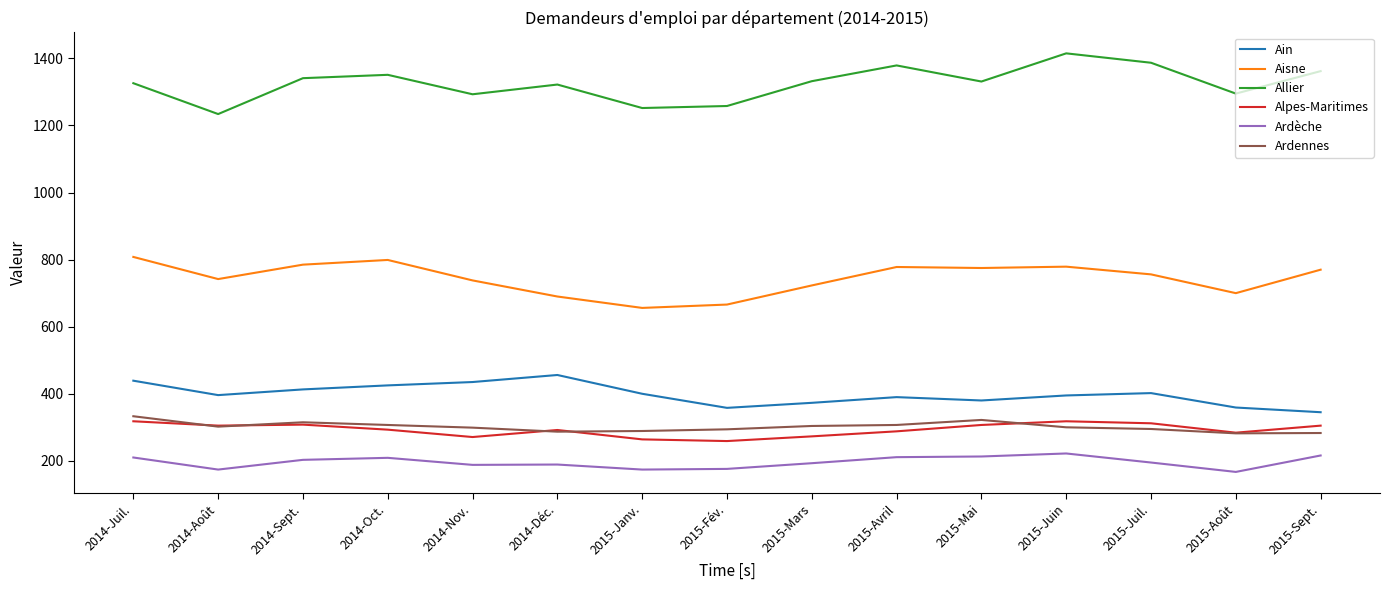

What is the difference between the Alpes-Maritimes values at 2014-Août and 2015-Mars?

32